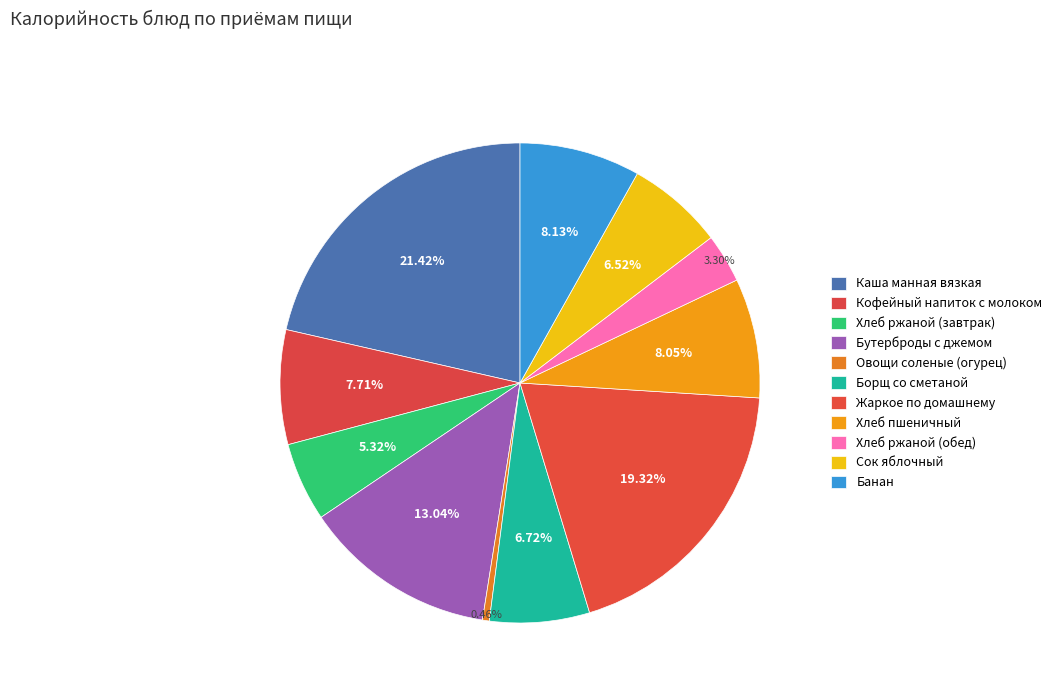

How many slices are in this pie chart?

11